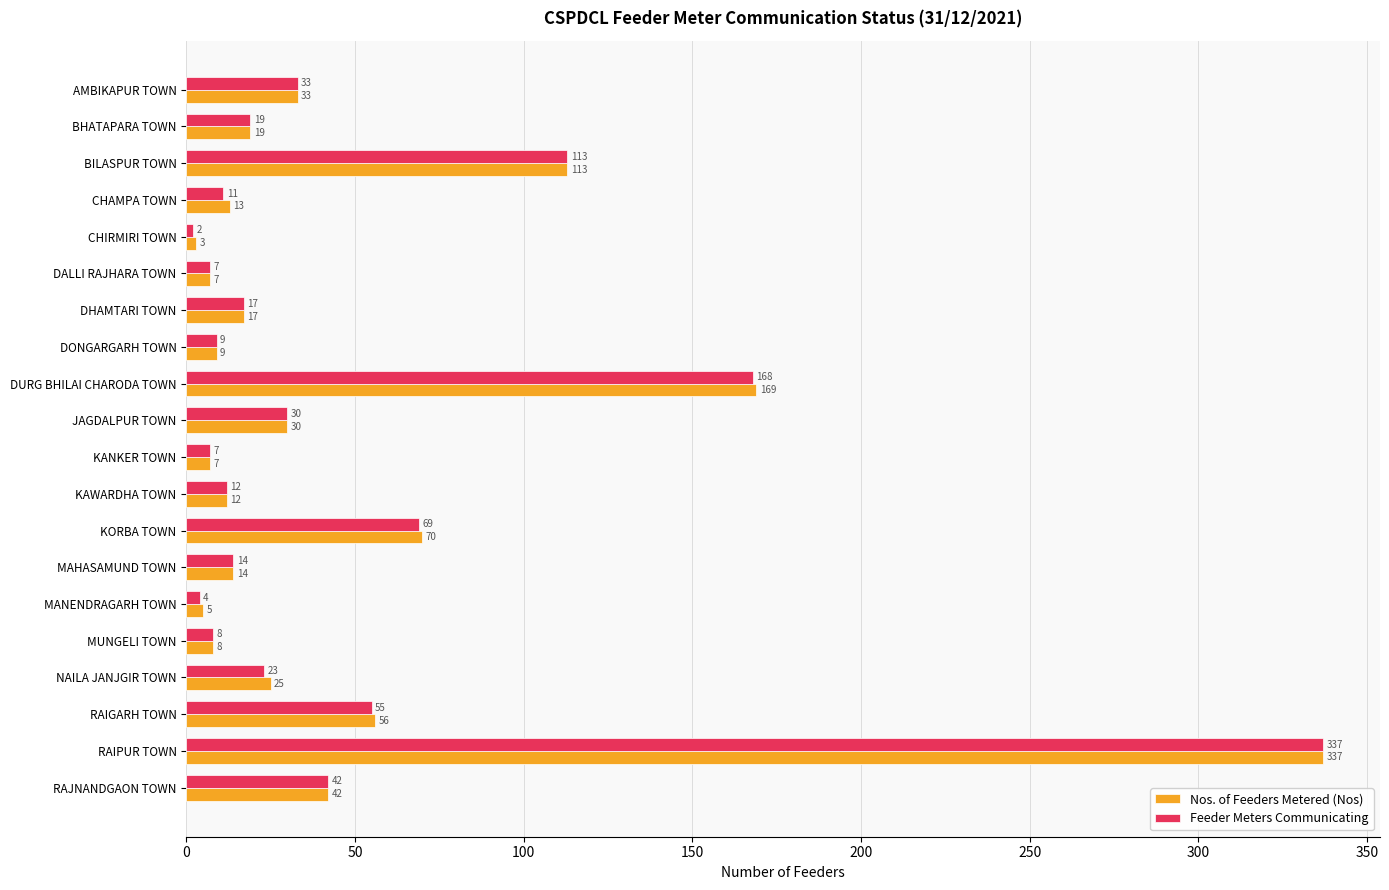

What is the highest value of the Nos. of Feeders Metered (Nos) series?

337